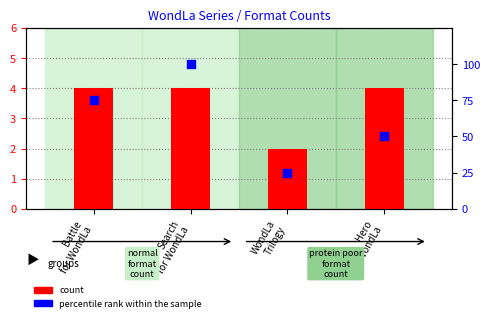

Which series reaches the maximum Y coordinate?

percentile rank within the sample